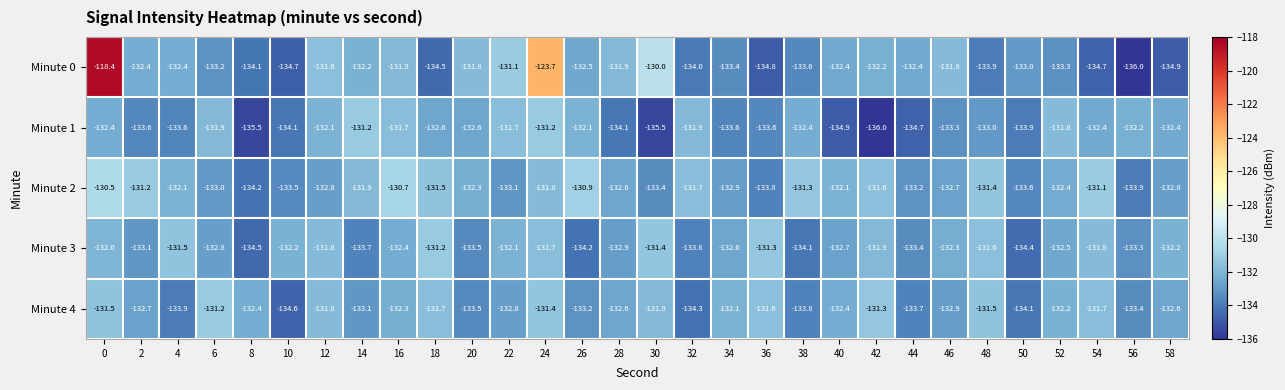

What value does the Minute 1 series have at 54?

-132.4